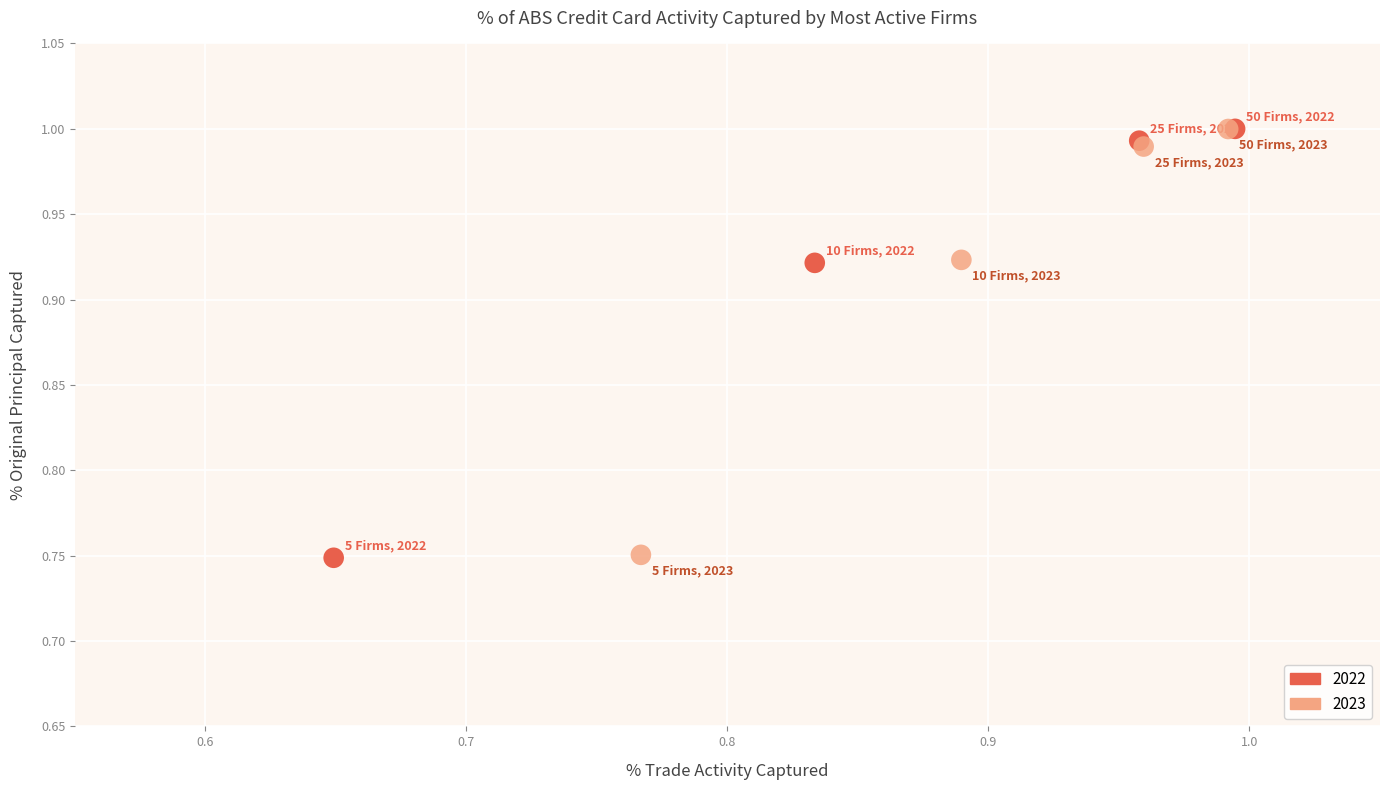

Which series has the largest Y range (max minus min)?

2022